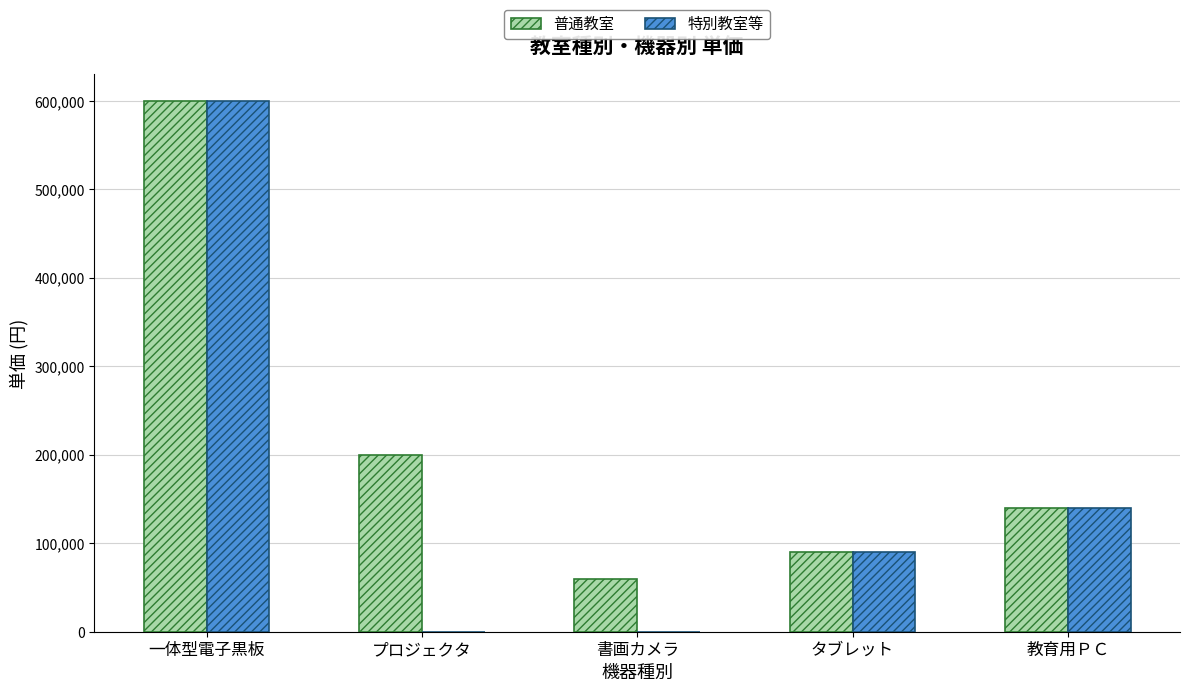

Is the value of 特別教室等 at タブレット greater than the value of 普通教室 at 書画カメラ?

Yes